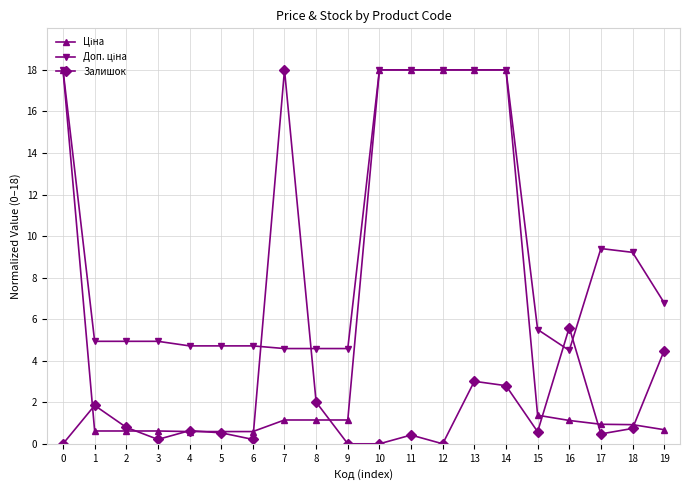

At how many categories does at least one series exceed 2?

20